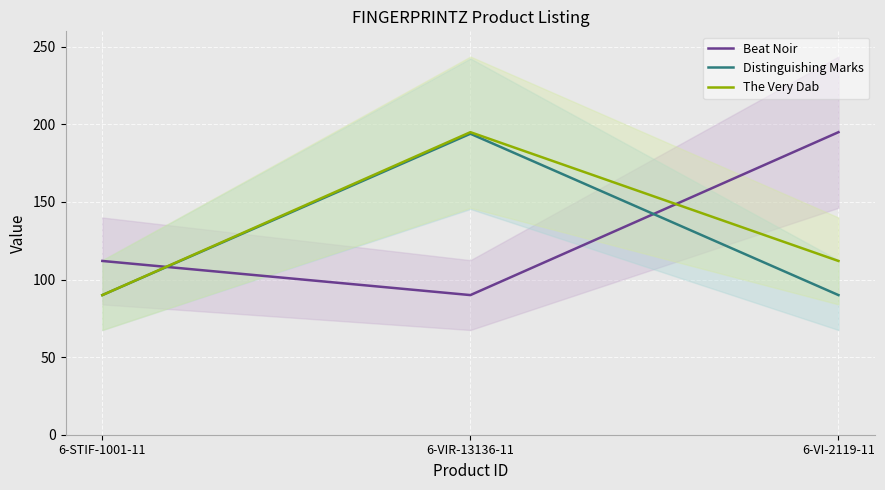

At 6-VIR-13136-11, list the series in order from smallest to largest.

Beat Noir, Distinguishing Marks, The Very Dab